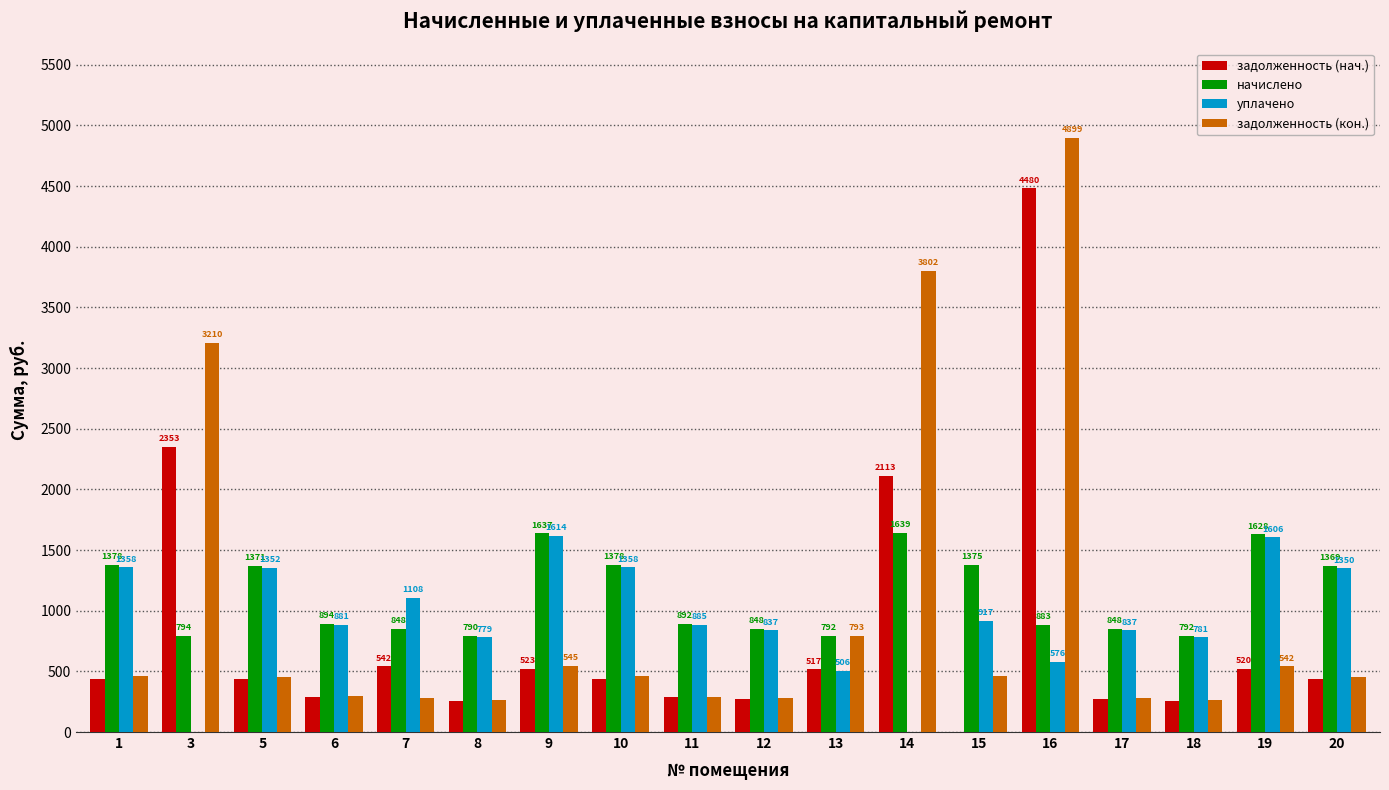

True or false: начислено has a value of 1380.6 at 12.

False